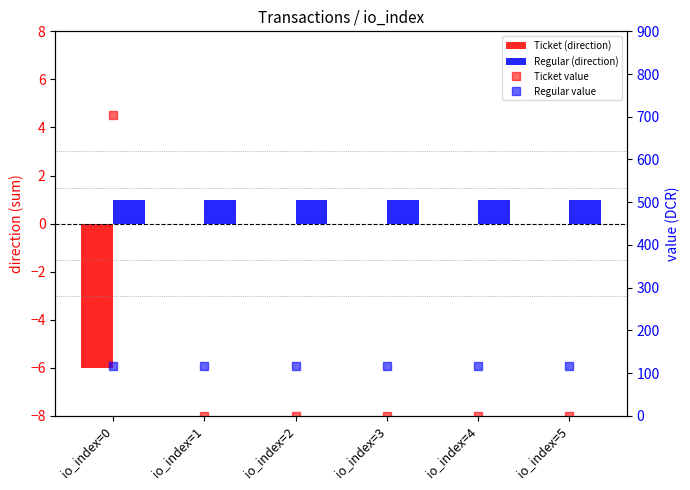

What is the smallest value displayed?

-6.0